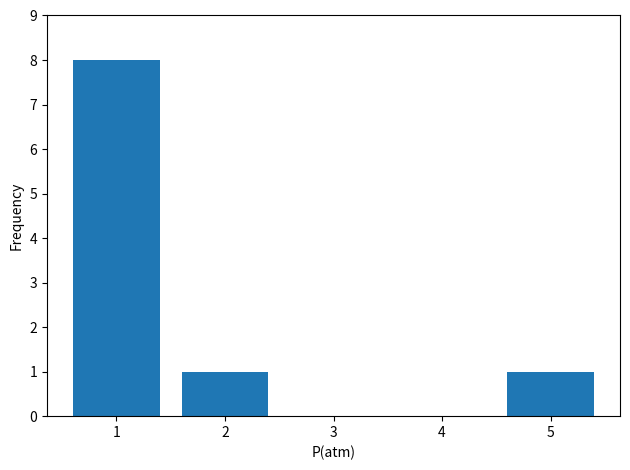

Which category has the highest value across all series?

1